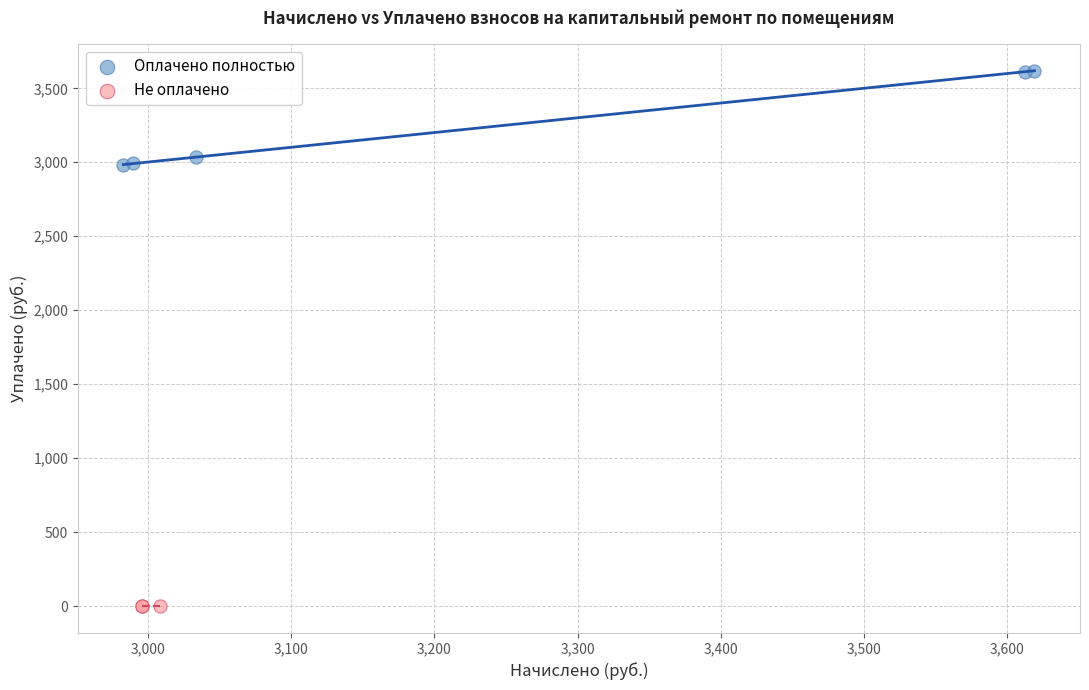

Which series contains the lowest Y value?

Не оплачено